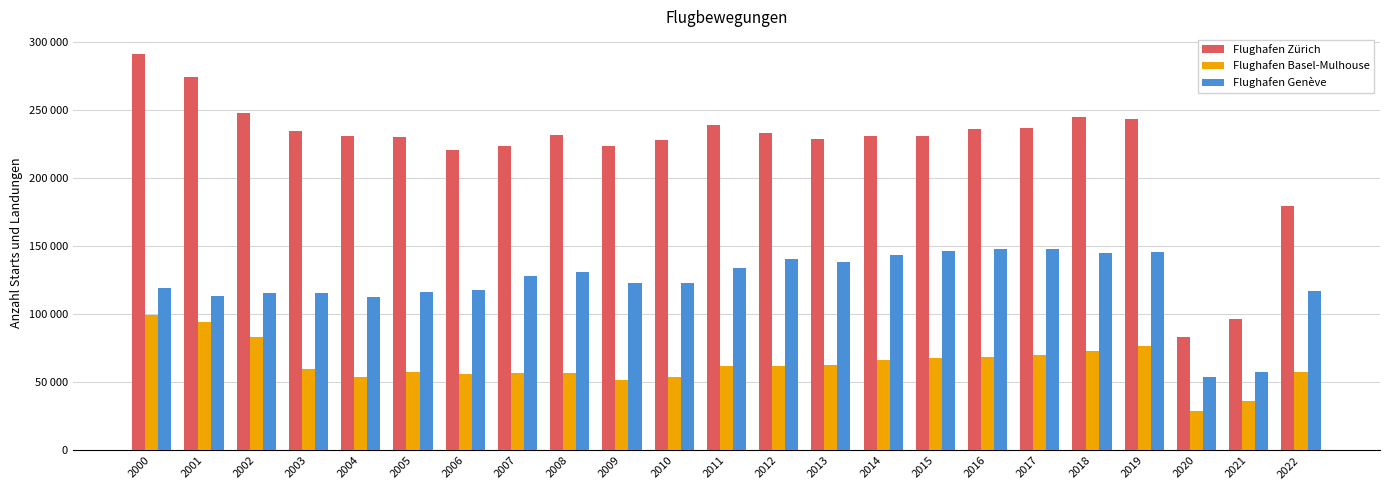

Does the chart contain any negative values?

No